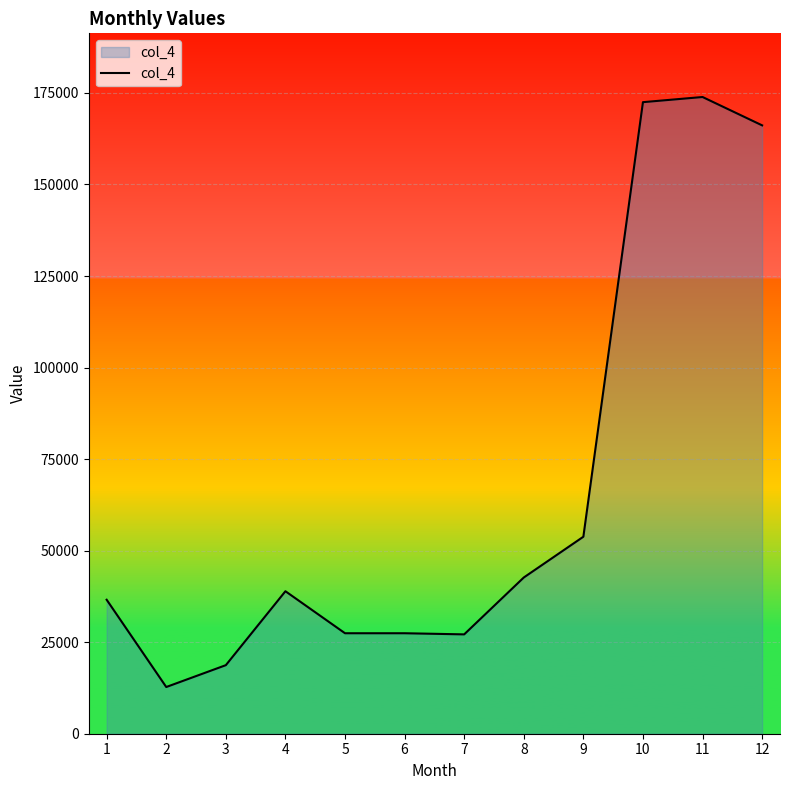

Read the value at 6.

27441.9